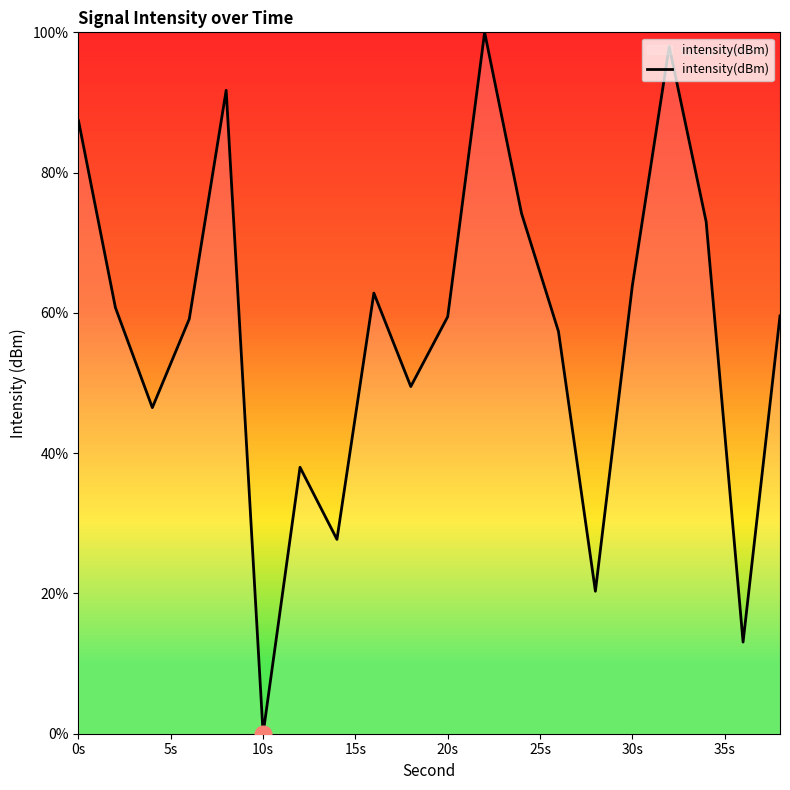

What is the difference between the maximum and minimum values?

100.0